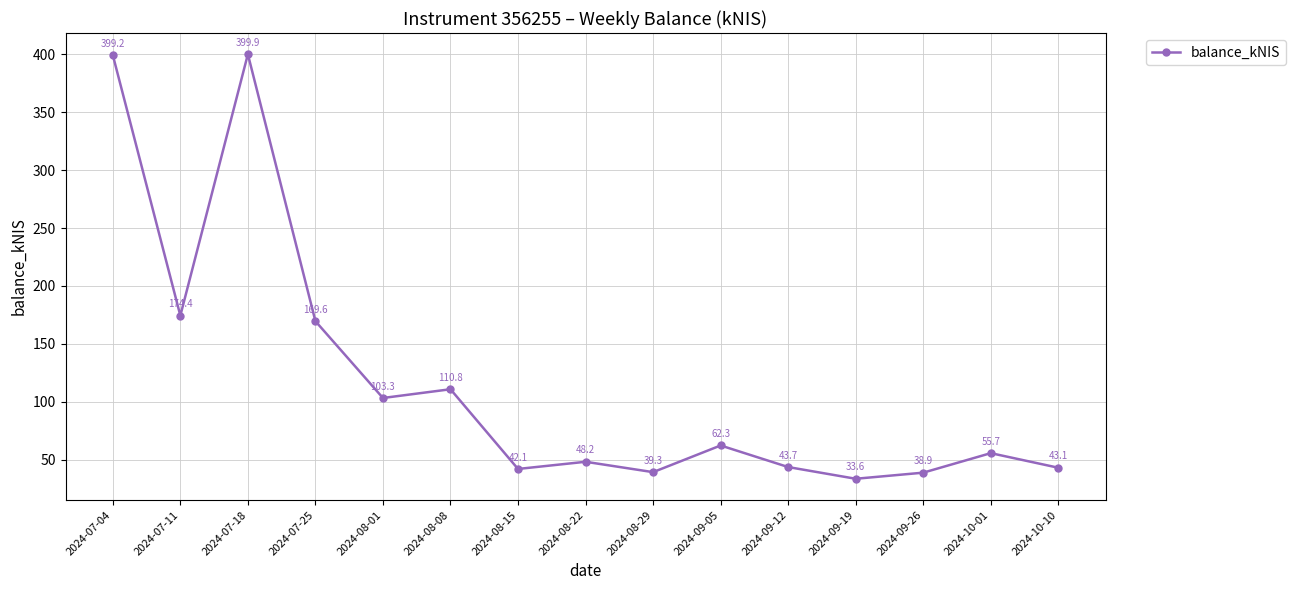

What position from the right is 2024-07-11?

14